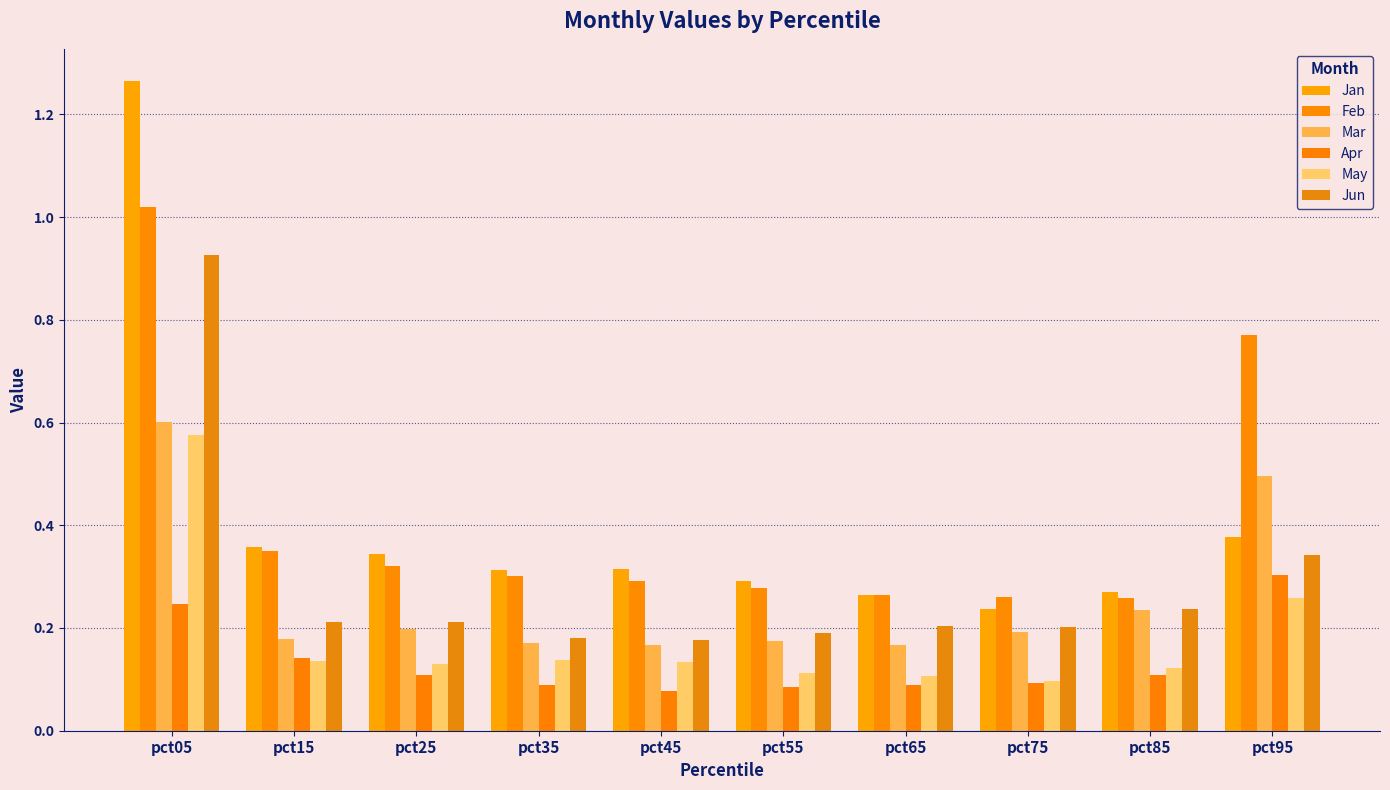

What is the maximum value shown in the chart?

1.3